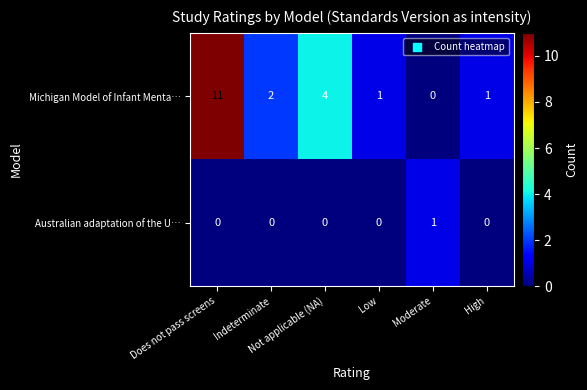

Rank the series by their average value, from highest to lowest.

Michigan Model of Infant Menta…, Australian adaptation of the U…